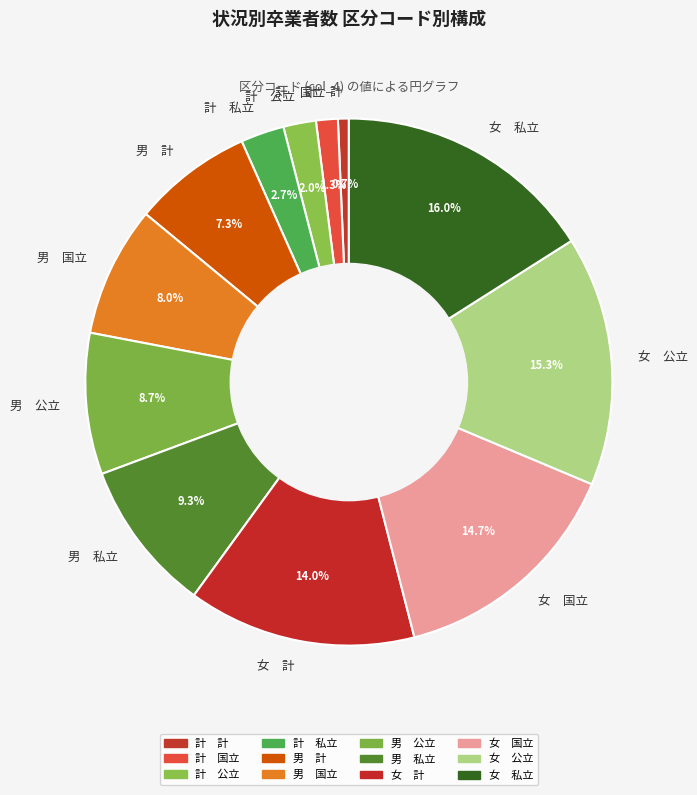

What portion of the pie excludes 女 国立?

85.3%